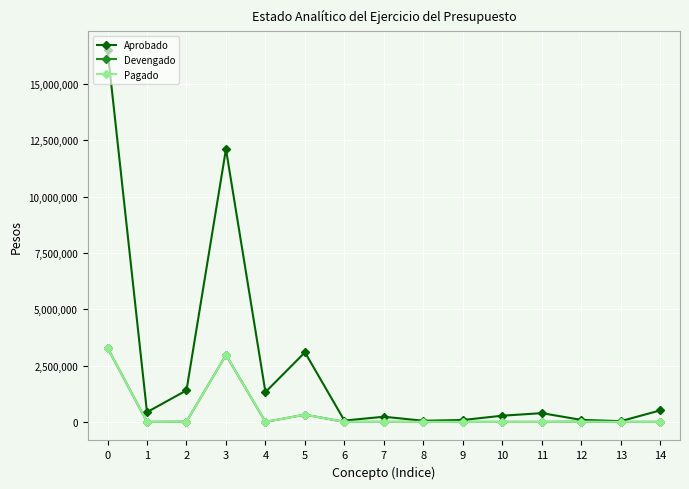

Rank the categories by Aprobado value from highest to lowest.

0, 3, 5, 2, 4, 14, 1, 11, 10, 7, 12, 9, 6, 8, 13